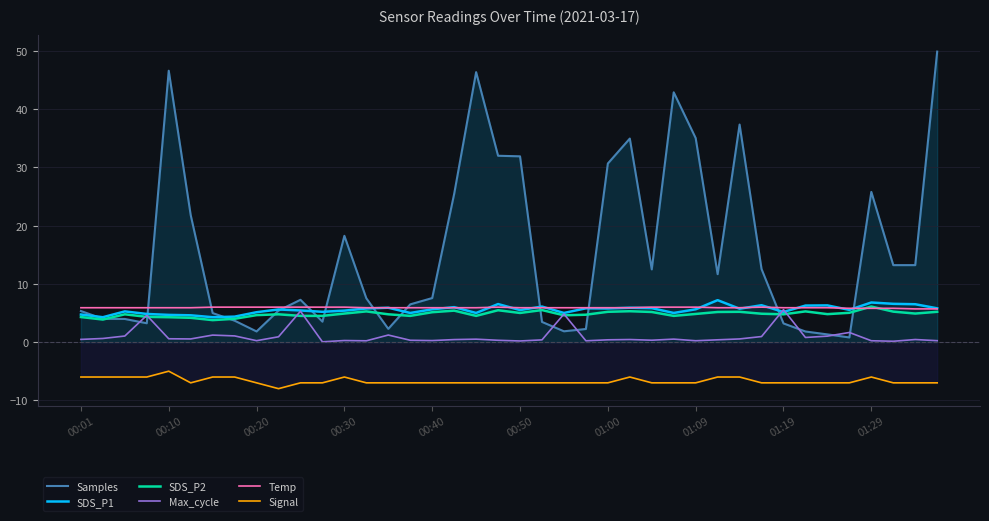

True or false: SDS_P1 has more than 2 interior local peaks.

True